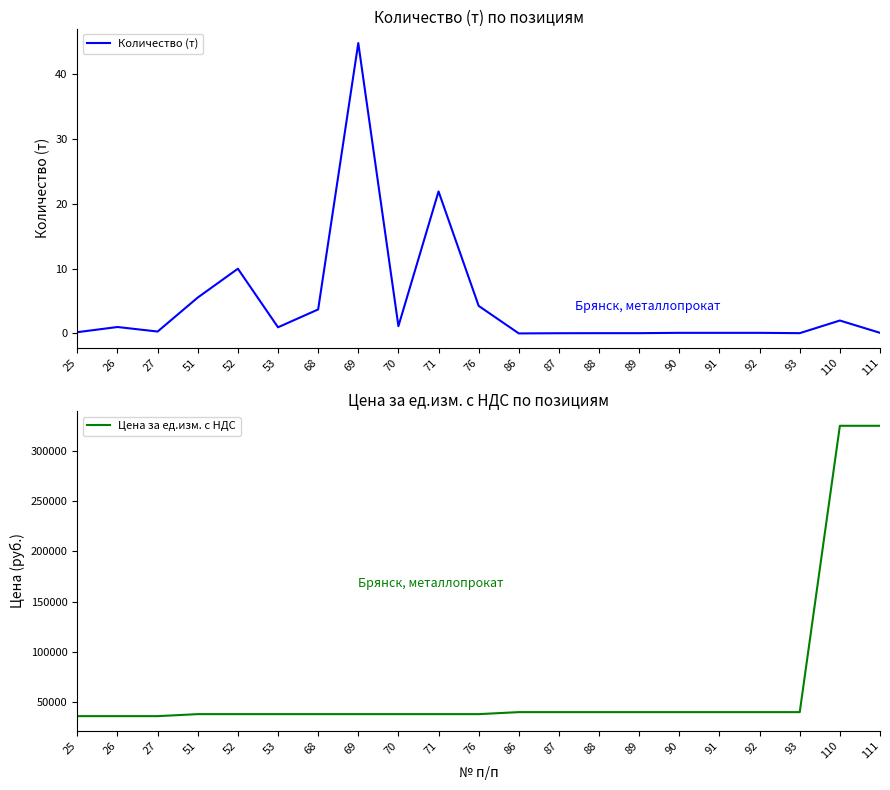

What are all the series names shown in the legend?

Количество (т), Цена за ед.изм. с НДС